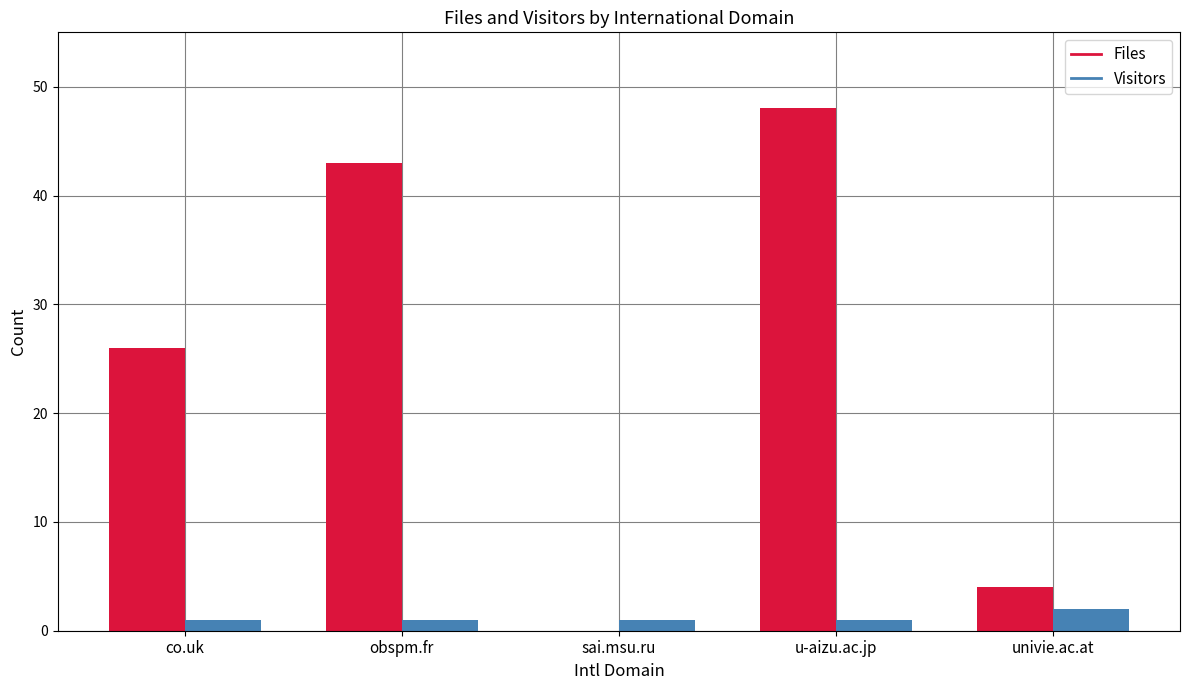

The Files series shows 0 at sai.msu.ru. True or false?

True